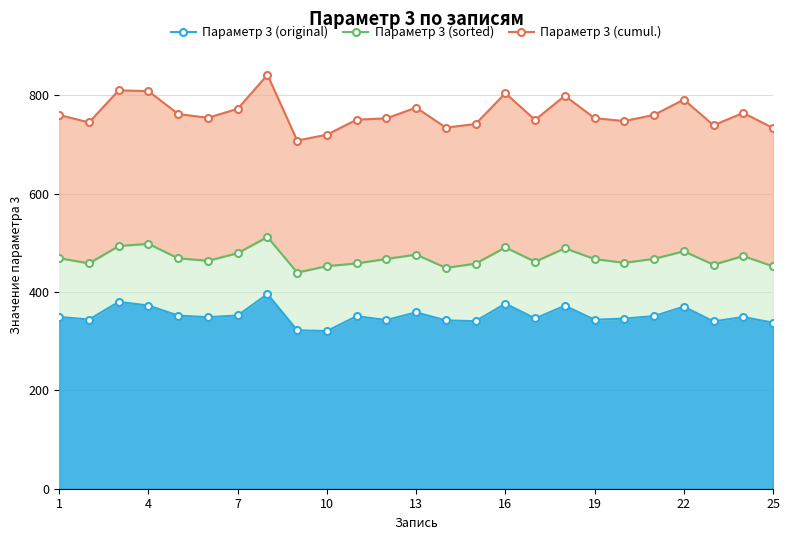

What is the difference between the Параметр 3 (sorted) values at 9 and 4?

5.5